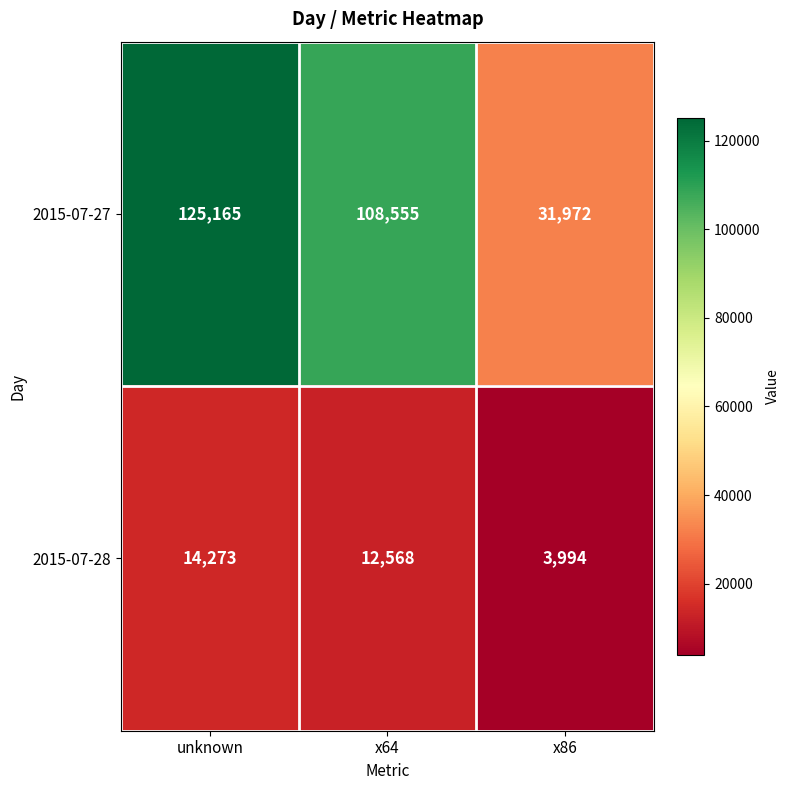

Reading left to right, list all the values displayed in this chart.

2015-07-27: 125165	108555	31972
2015-07-28: 14273	12568	3994